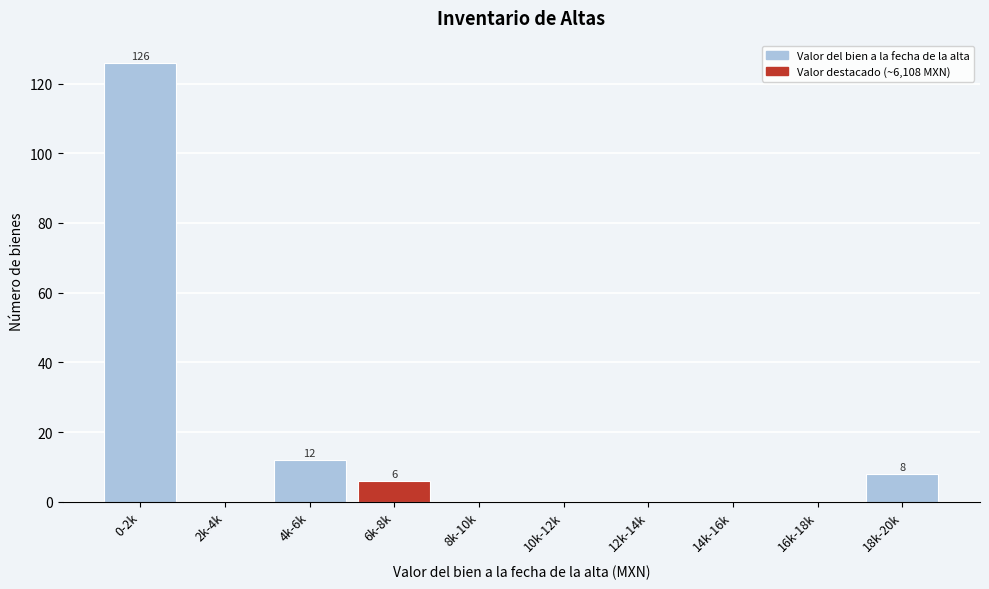

Reading left to right, what are all the values shown in this chart?

0-2k=126	2k-4k=0	4k-6k=12	6k-8k=6	8k-10k=0	10k-12k=0	12k-14k=0	14k-16k=0	16k-18k=0	18k-20k=8